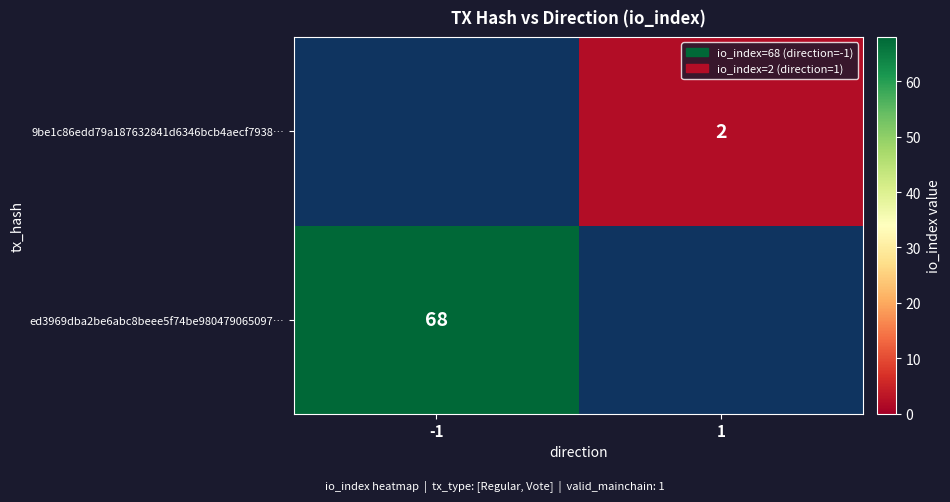

What is the difference between the highest and lowest values at 1?

2